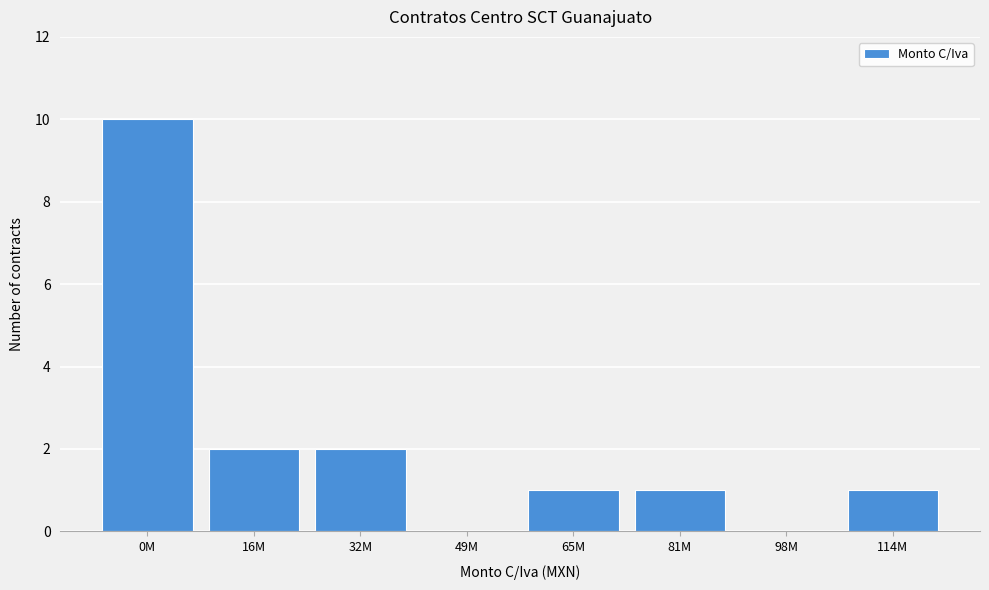

Reading left to right, list all the values displayed in this chart.

0M=10	16M=2	32M=2	49M=0	65M=1	81M=1	98M=0	114M=1